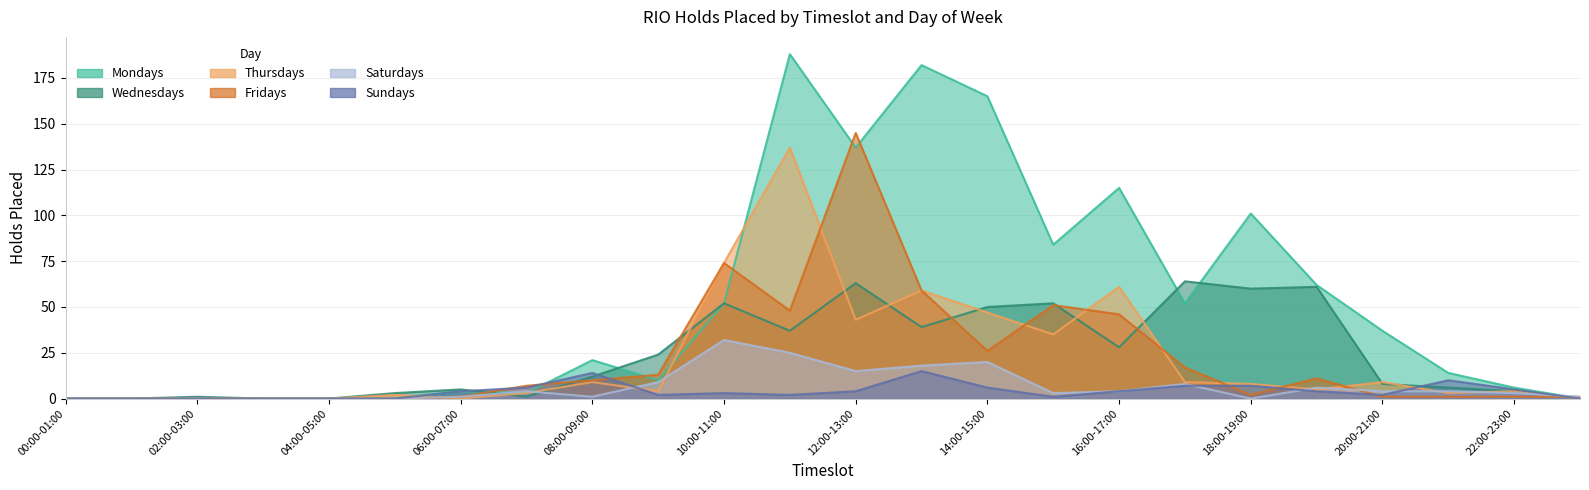

What is the maximum value shown in the chart?

188